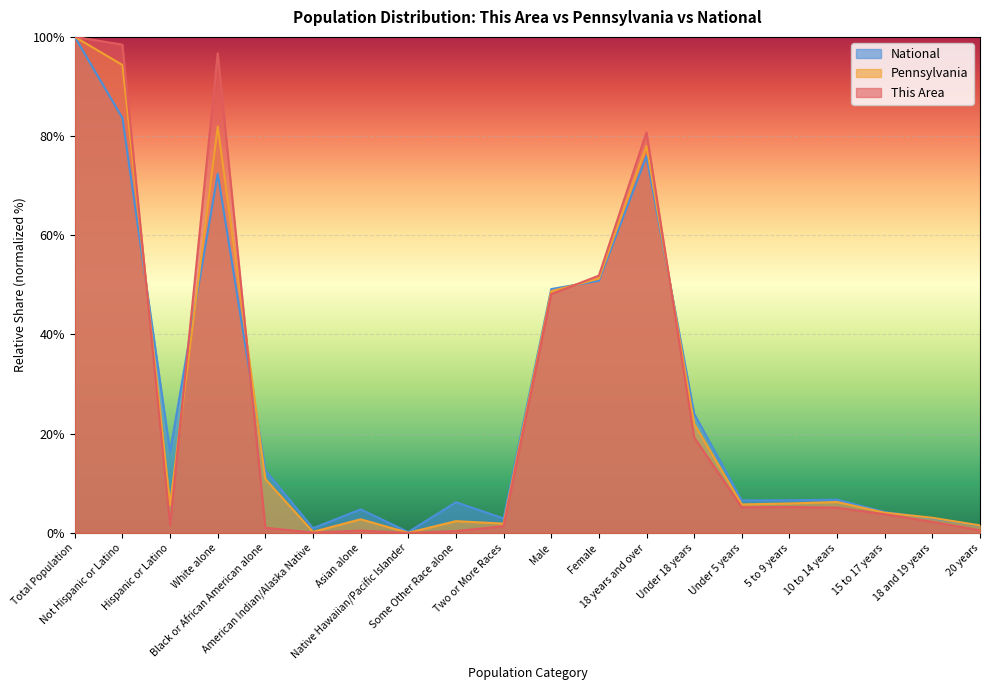

Does the chart display data point markers on the line(s)?

No